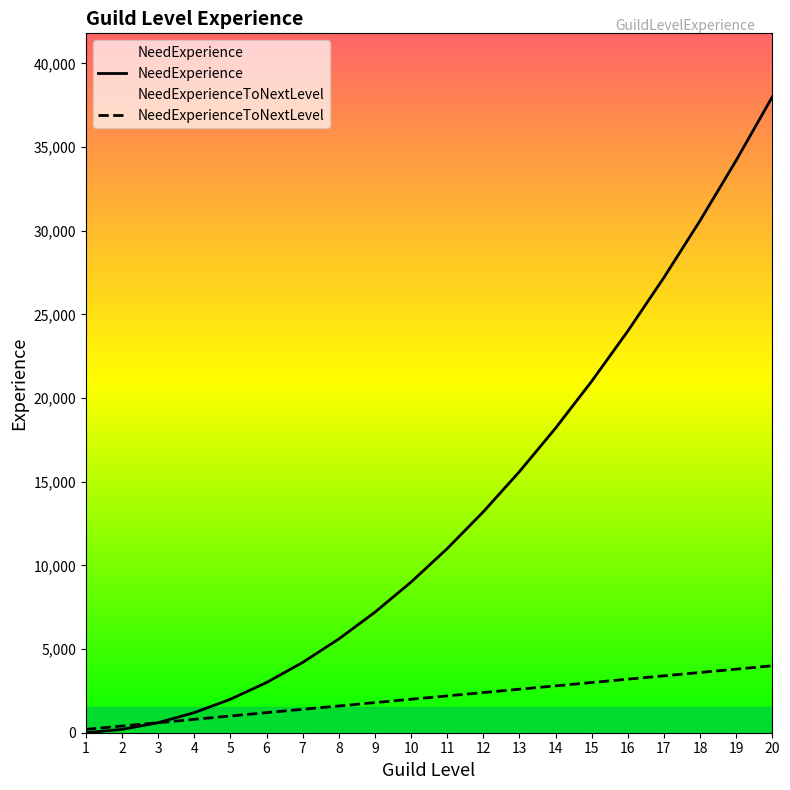

How many lines are shown in the chart?

2